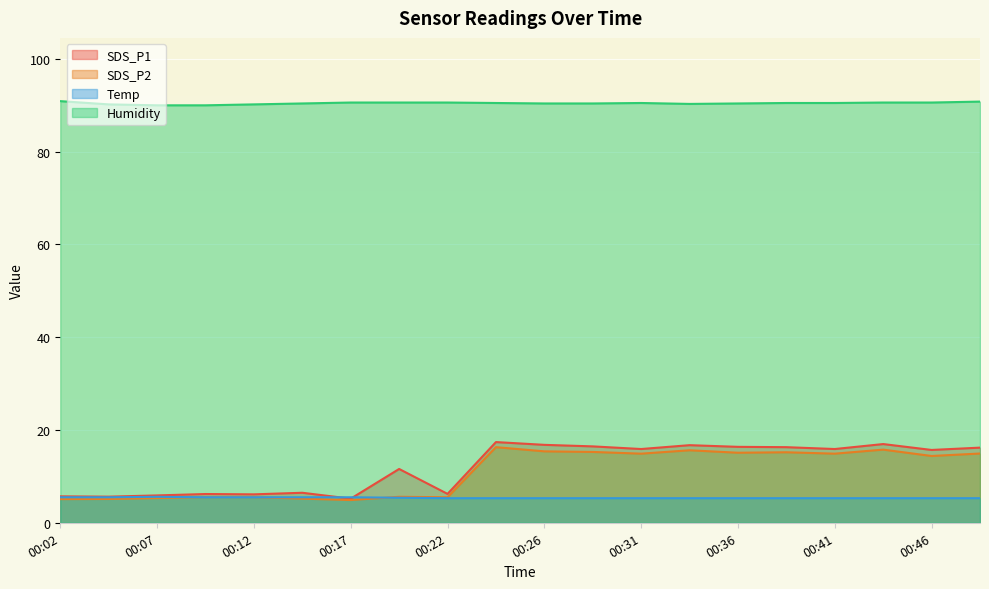

What is the difference between the Humidity values at 00:04 and 00:31?

0.3